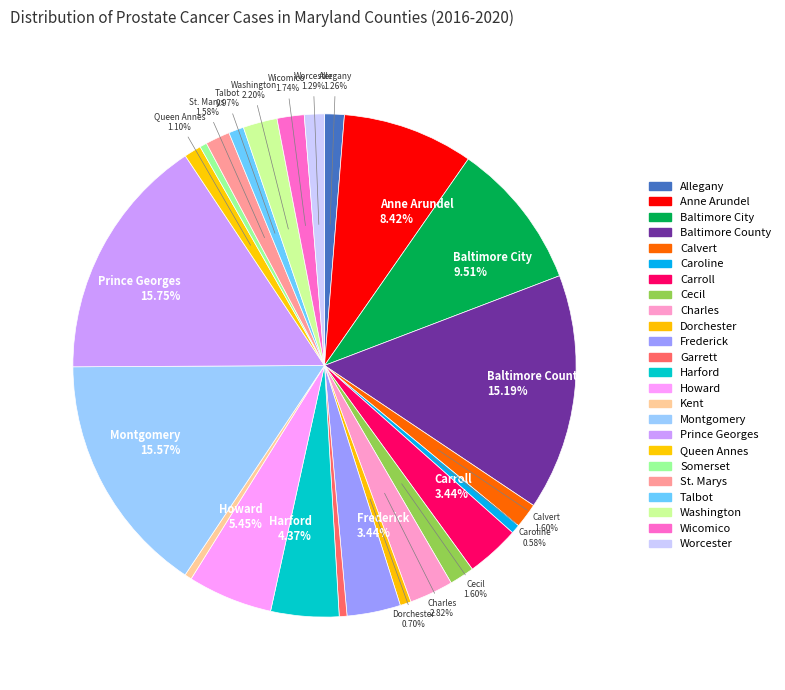

How many slices are in this pie chart?

24